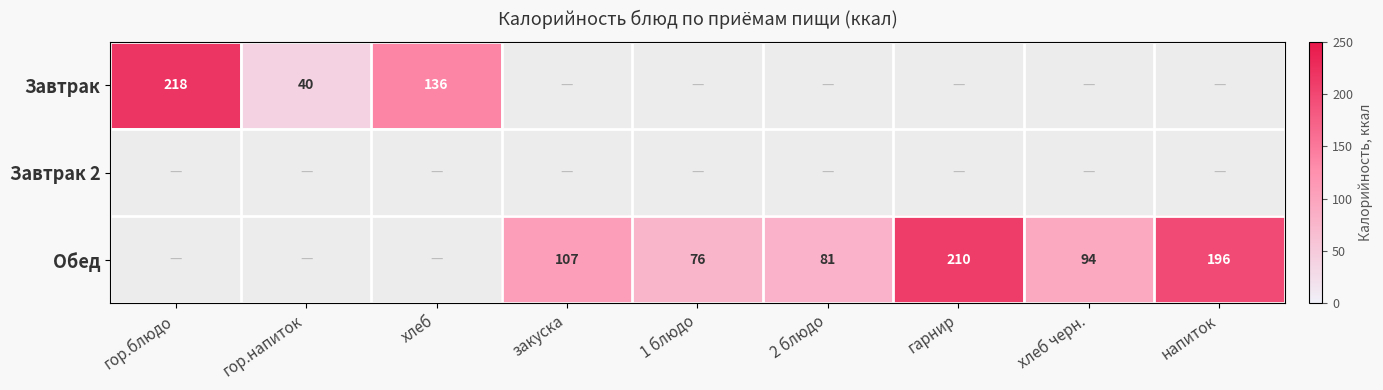

The value of Обед at гарнир is 333. True or false?

False